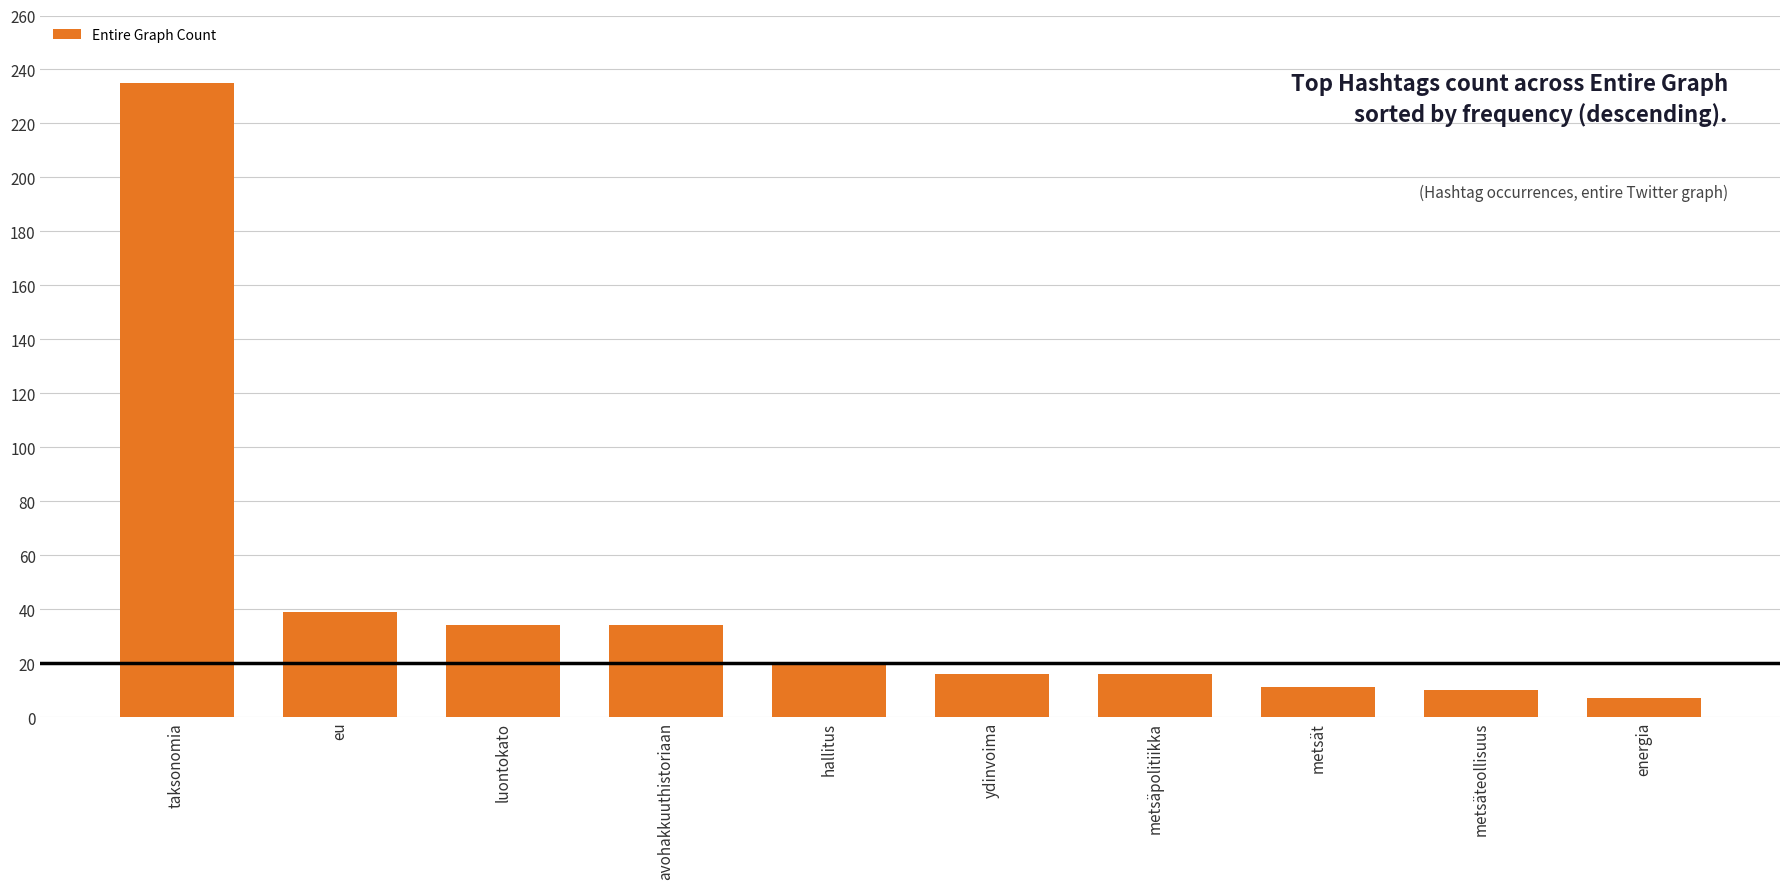

How many data points does each series have?

10